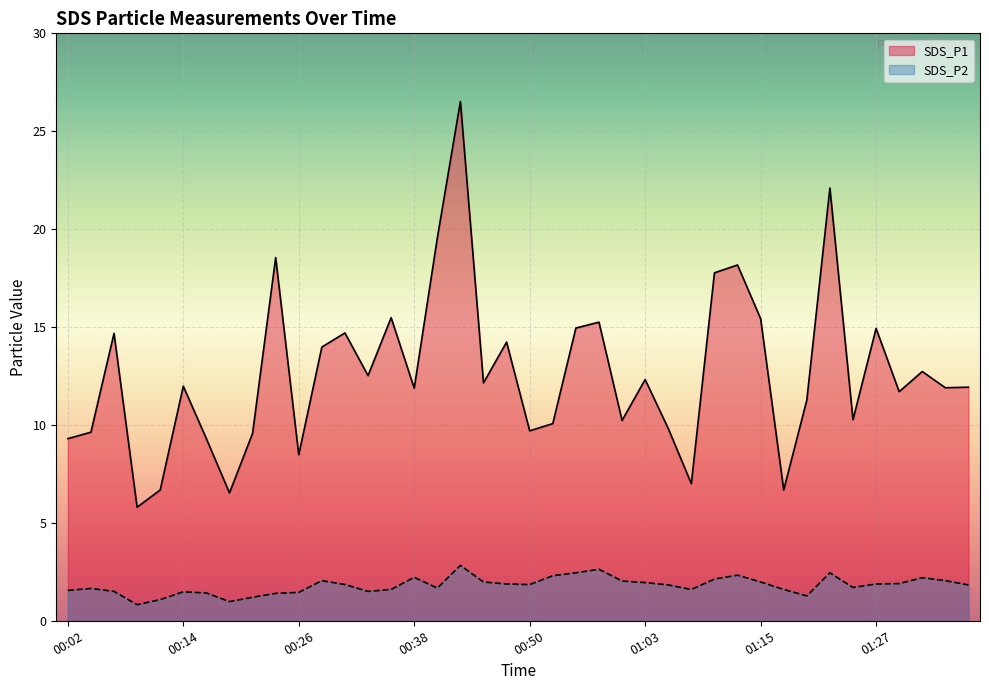

The SDS_P2 series shows 2.0 at 01:15. True or false?

True